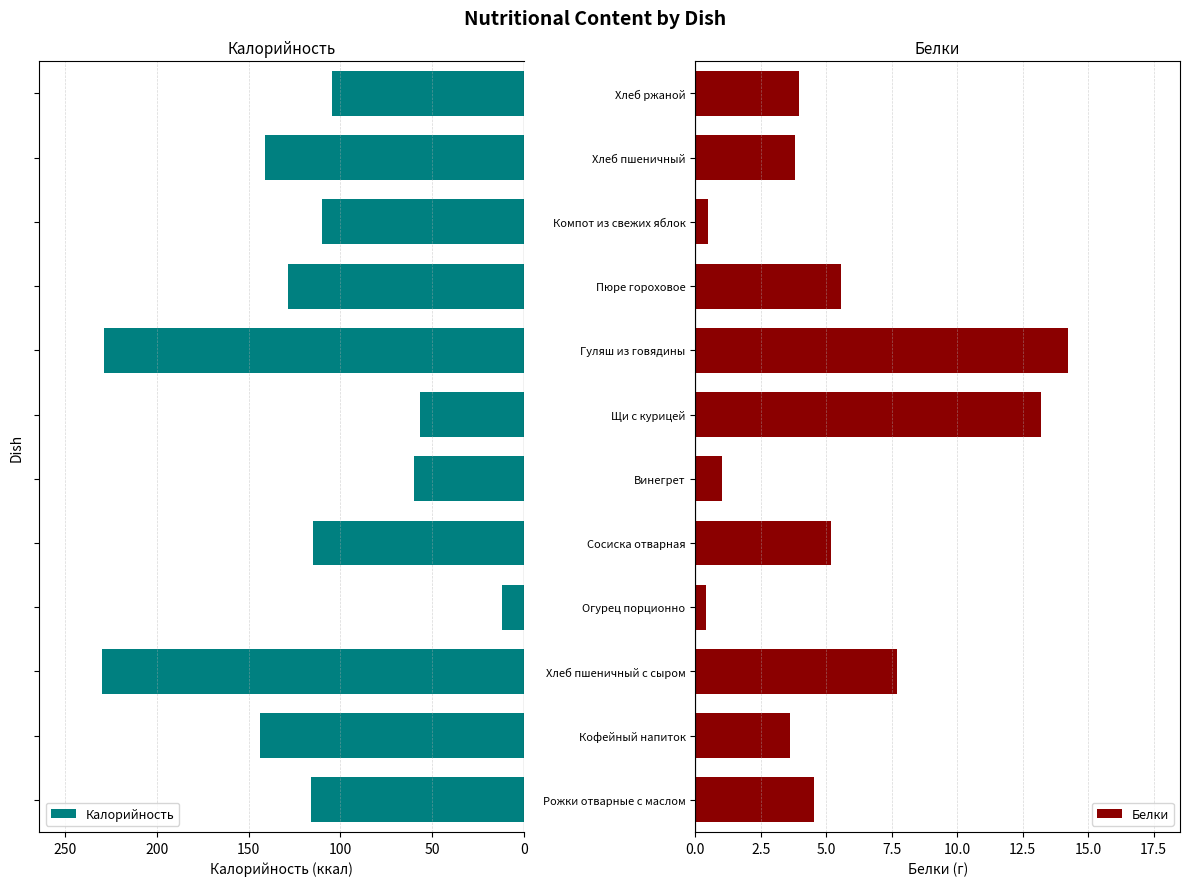

What is the average value of the Калорийность series?

120.5